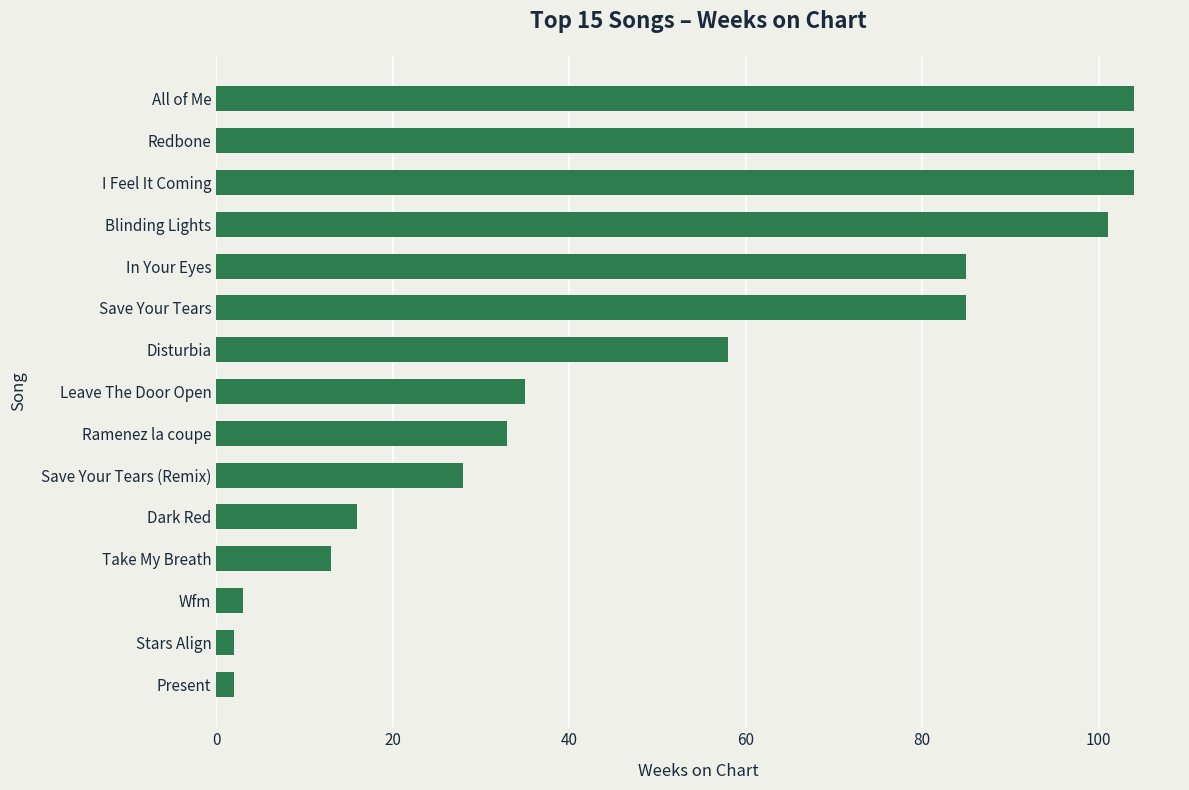

How many values are below 35?

7